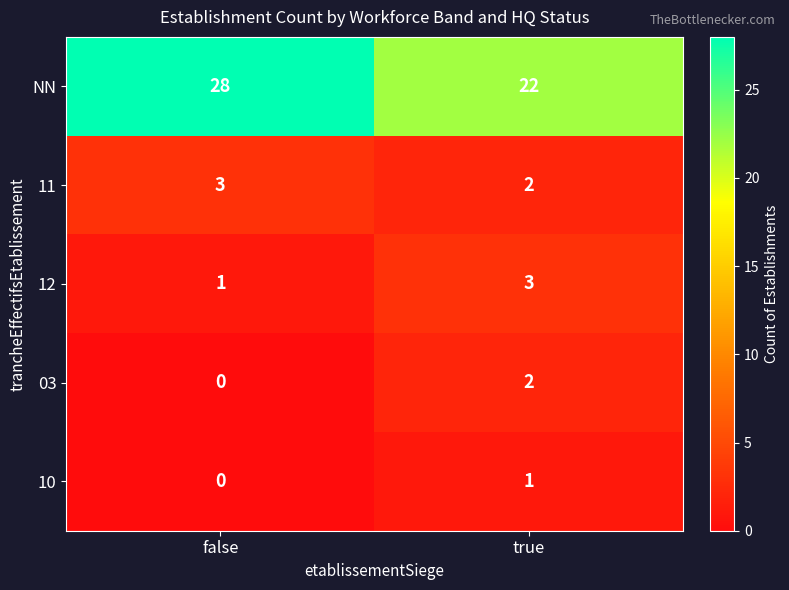

List the labels in order of 10 value, largest first.

true, false